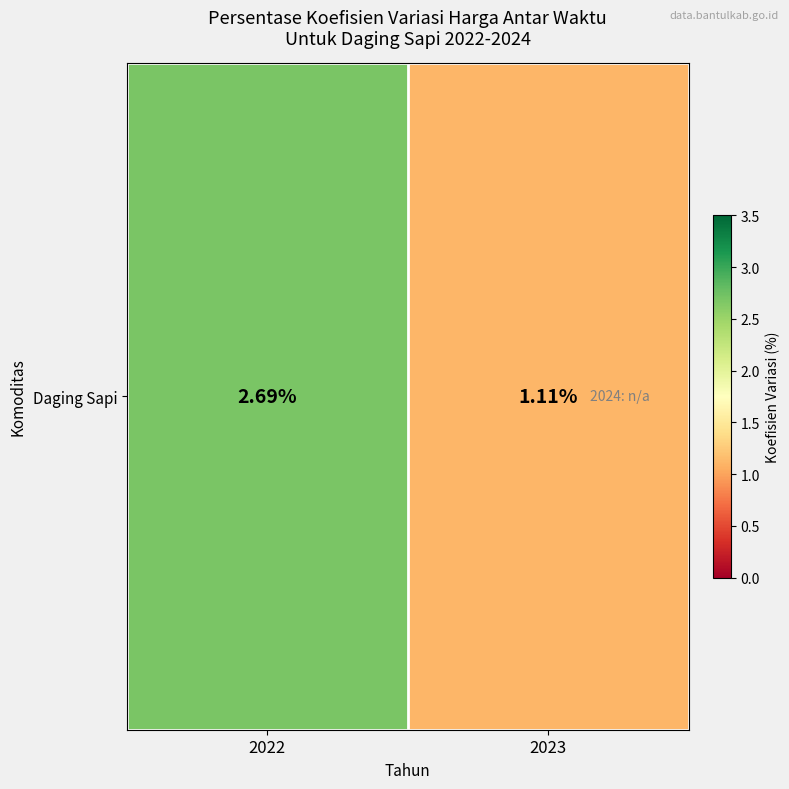

List the labels in order of value, smallest first.

2023, 2022